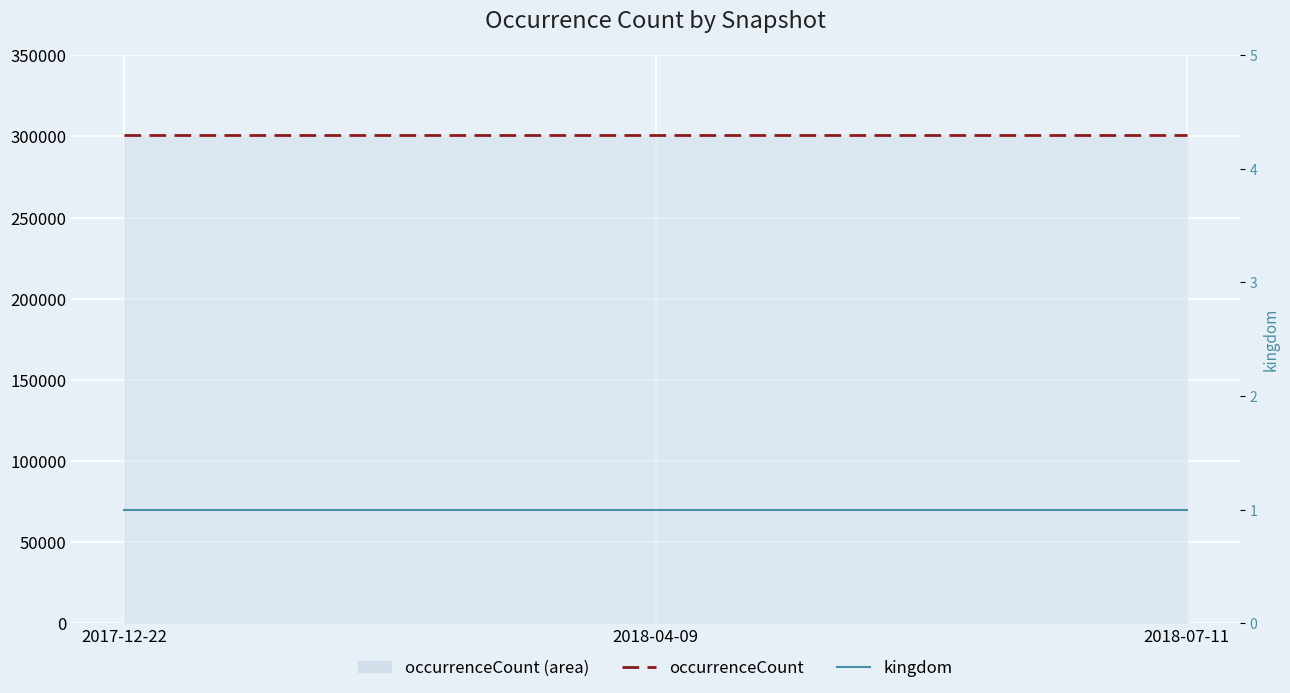

What is the maximum value shown in the chart?

301099